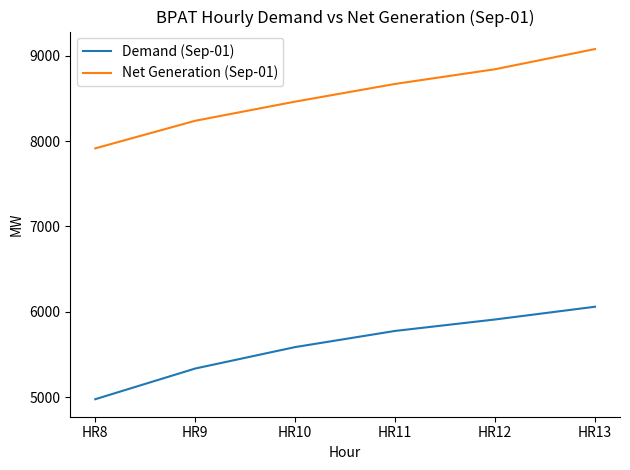

What are all the series names shown in the legend?

Demand (Sep-01), Net Generation (Sep-01)